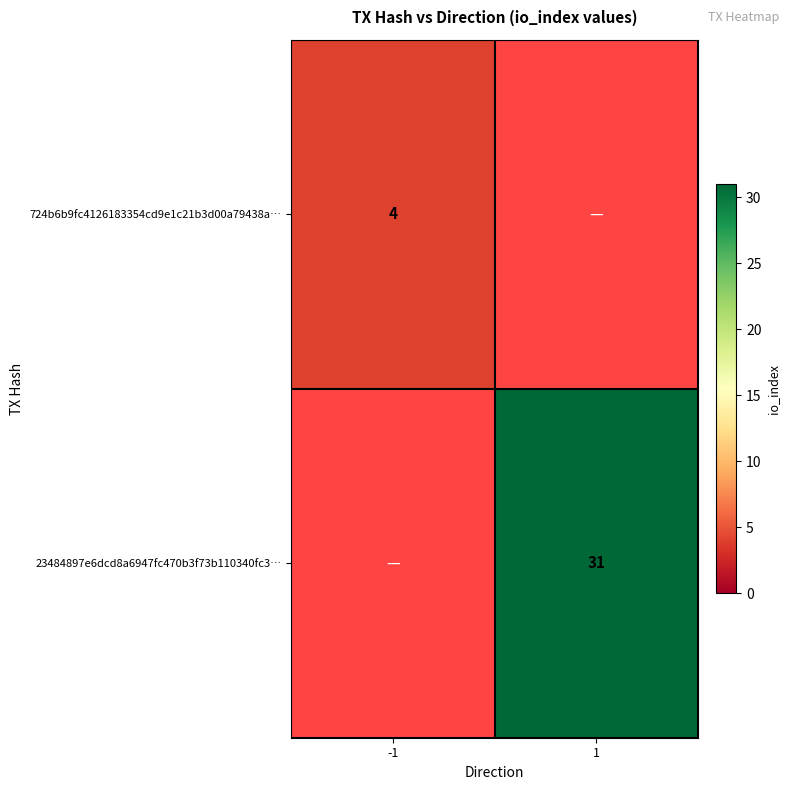

The value of 23484897e6dcd8a6947fc470b3f73b110340fc3… at 1 is 31. True or false?

True